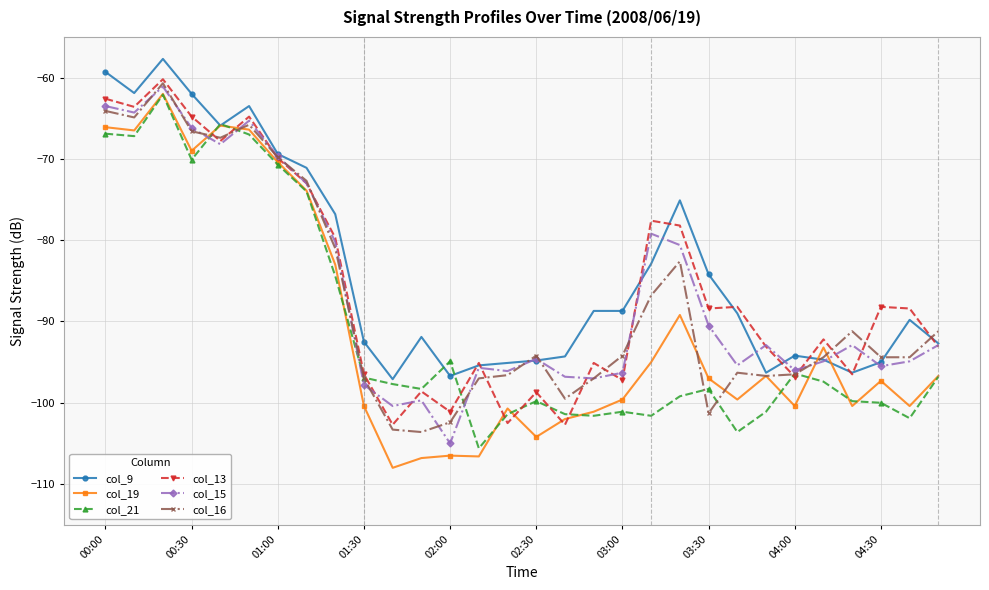

Does the chart display data point markers on the line(s)?

Yes